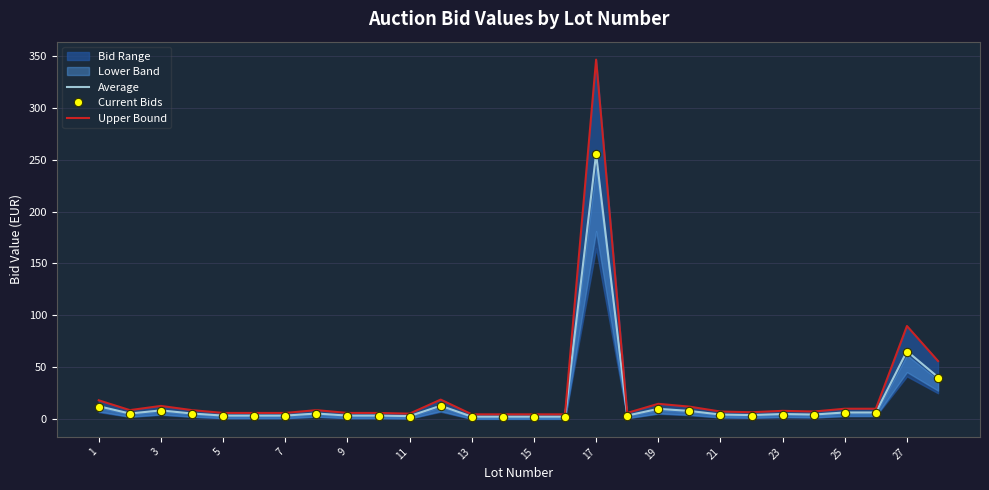

What is the spread (max minus min) of values at 23?

6.4